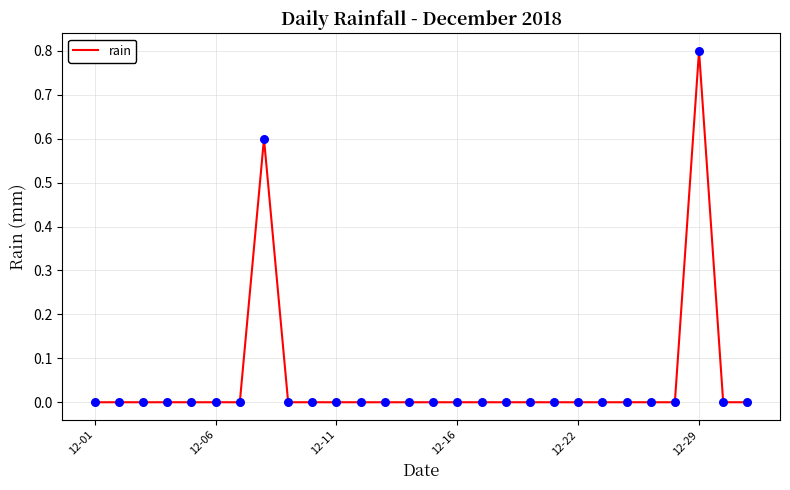

What is the greatest value displayed?

0.8